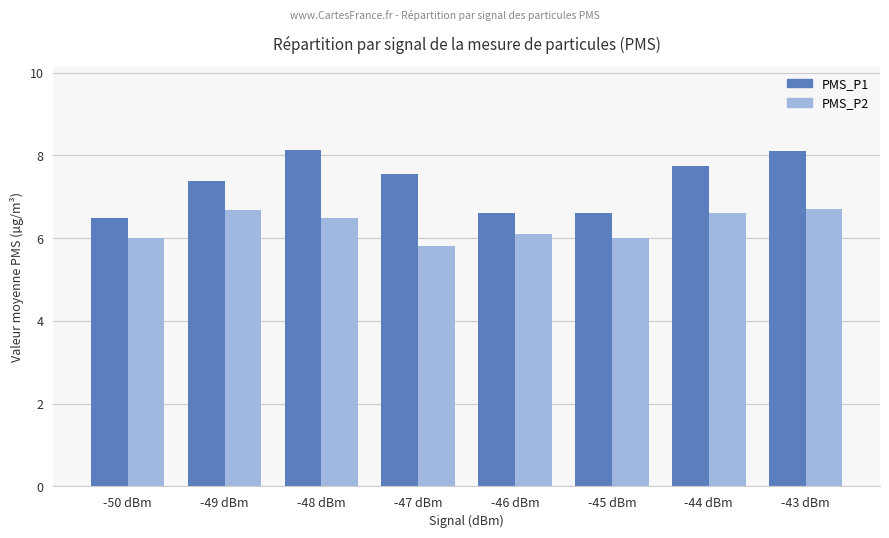

Rank the series by their average value, from lowest to highest.

PMS_P2, PMS_P1